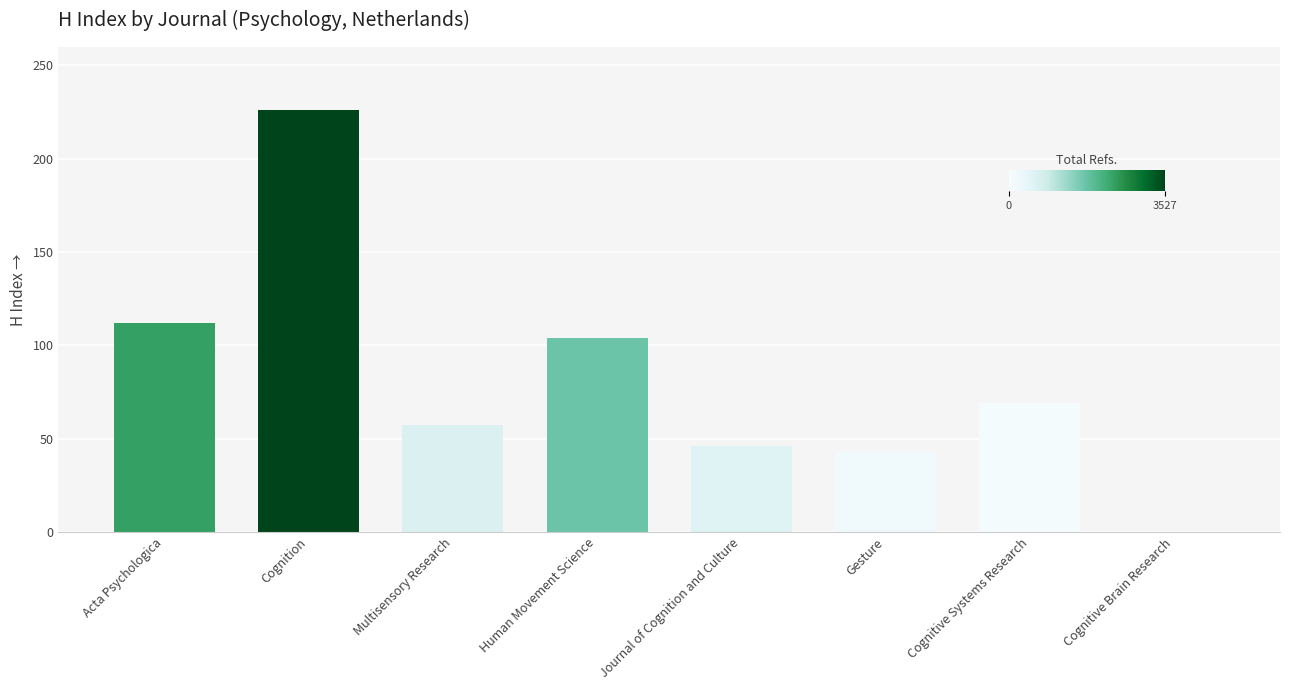

What is the greatest value displayed?

226